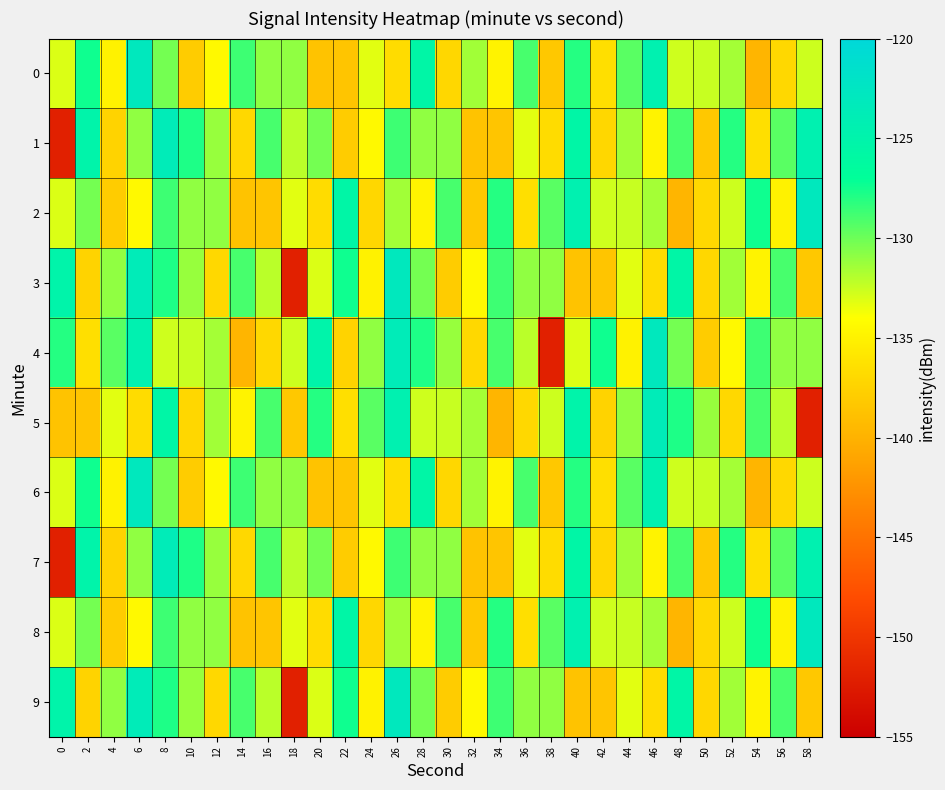

What is the maximum value shown in the chart?

-122.9